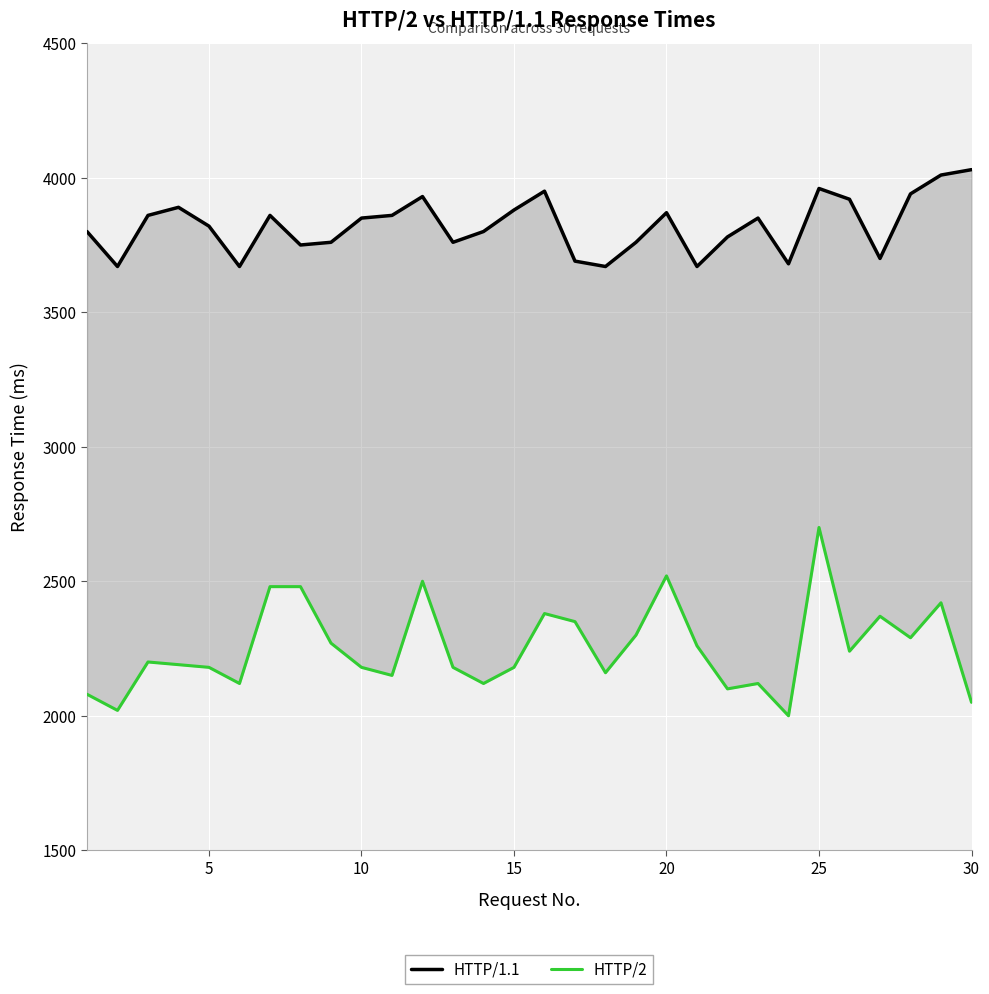

Count the number of data series in this chart.

2